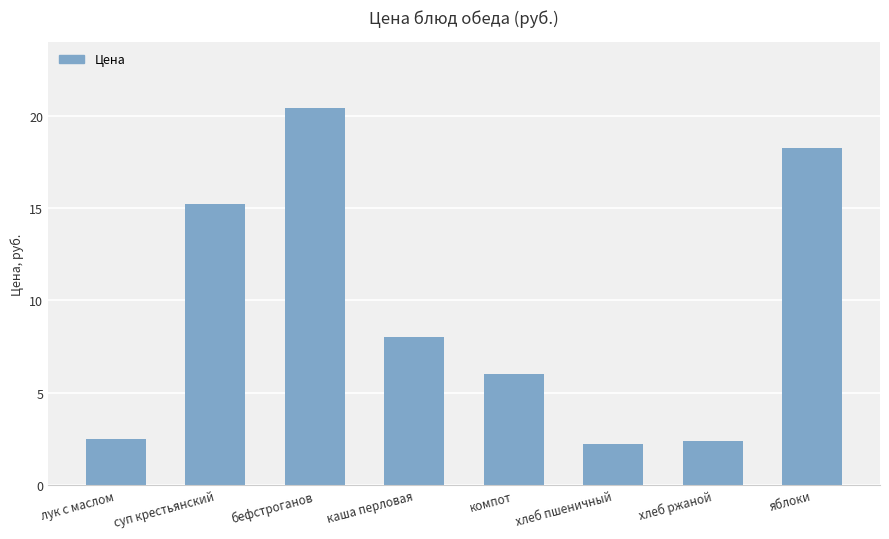

What is the sum of the values at хлеб ржаной and суп крестьянский?

17.6